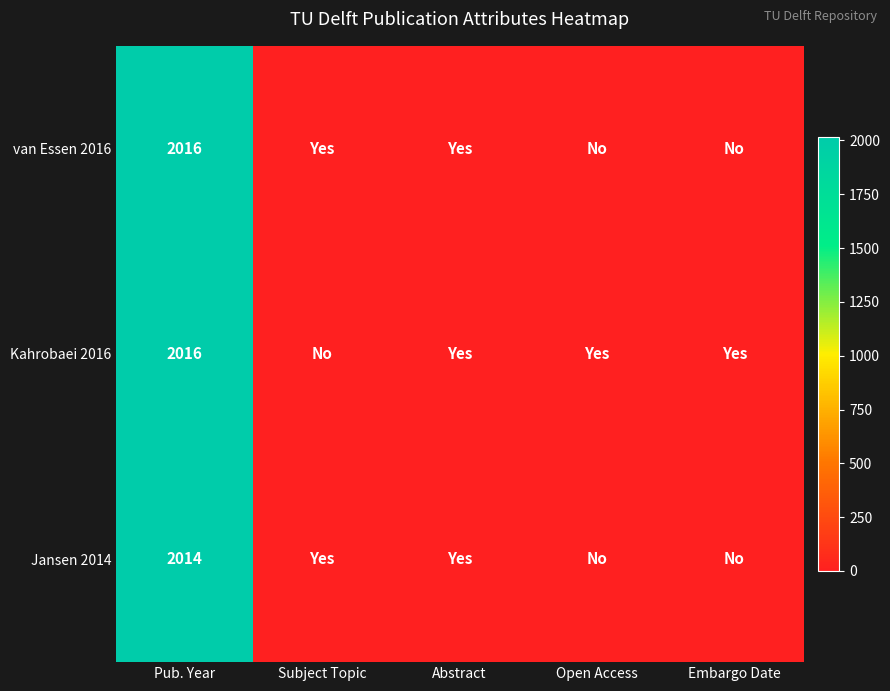

True or false: Jansen 2014 has a value of 2014 at Pub. Year.

True